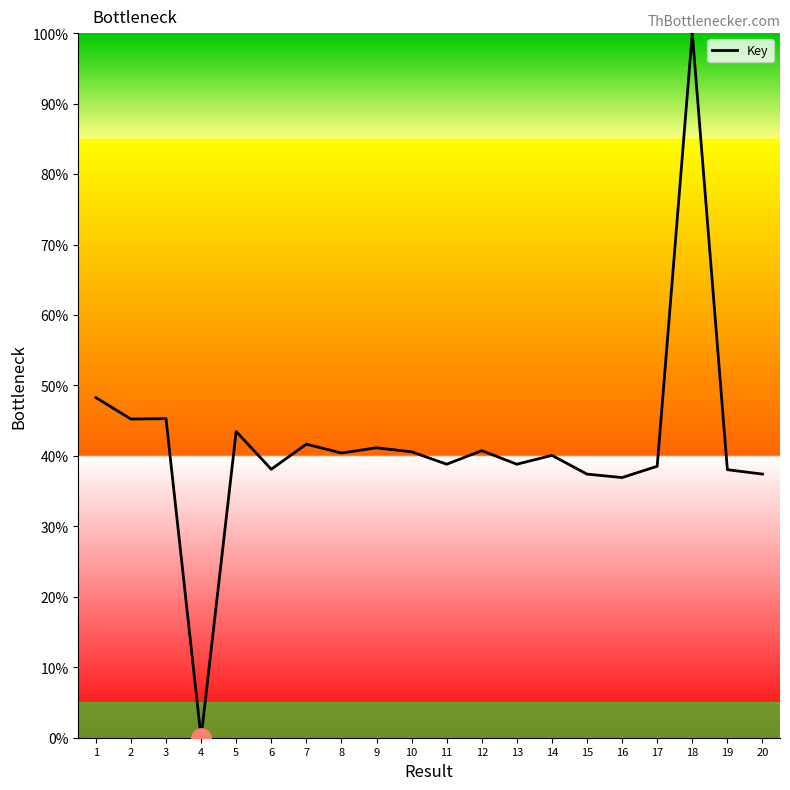

Which label corresponds to the largest value in the chart?

18